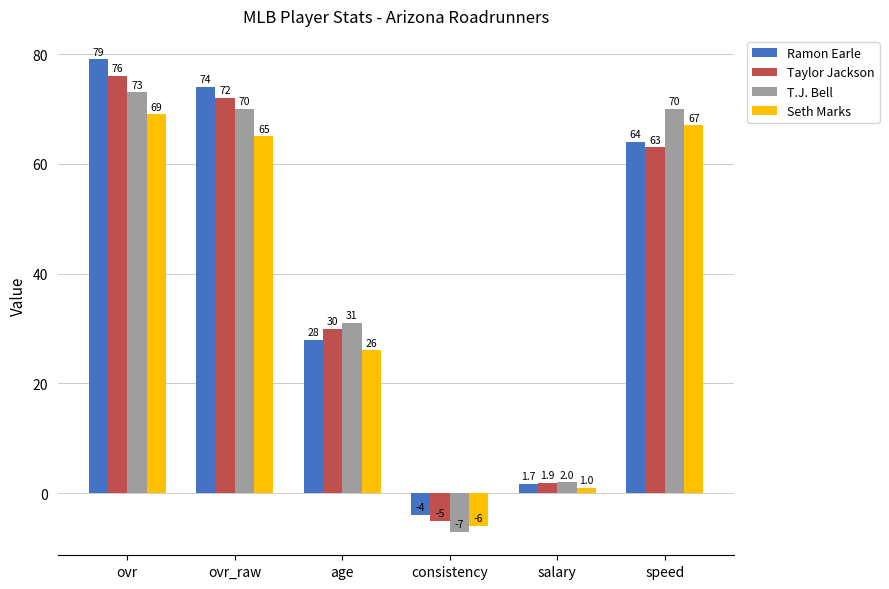

How many values in T.J. Bell are below zero?

1